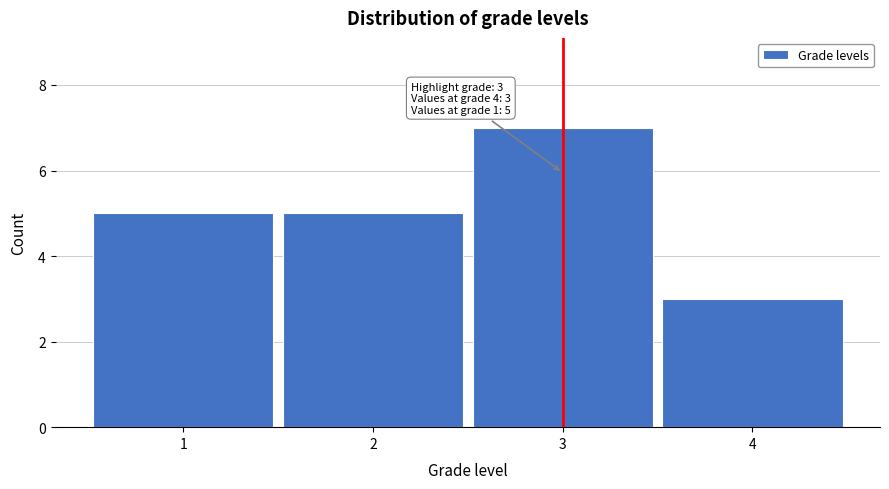

Reading left to right, list all the values displayed in this chart.

5	5	7	3